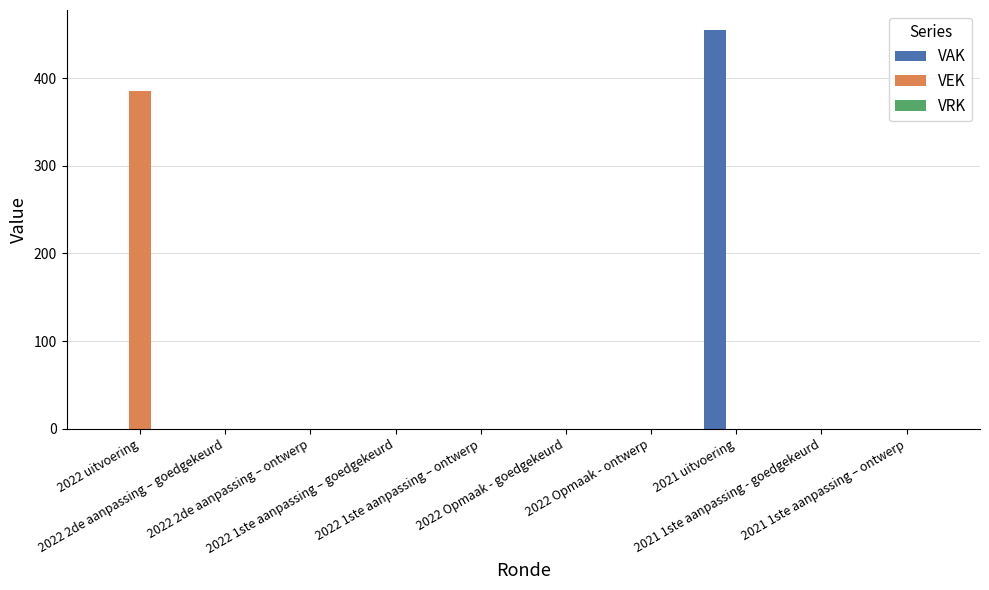

At which label does VEK reach its peak?

2022 uitvoering